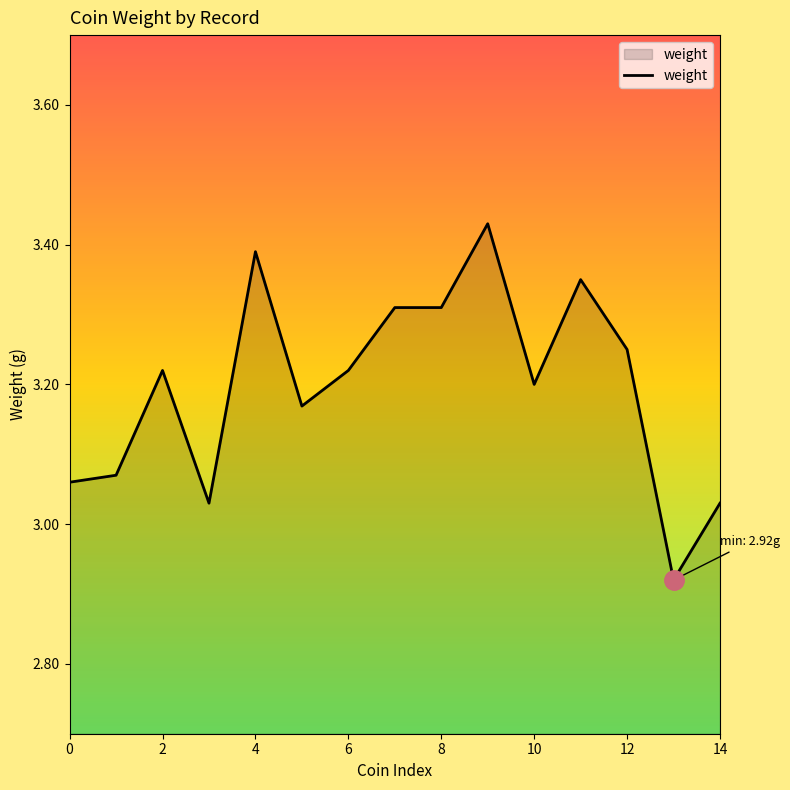

What is the difference between the maximum and minimum values?

0.5